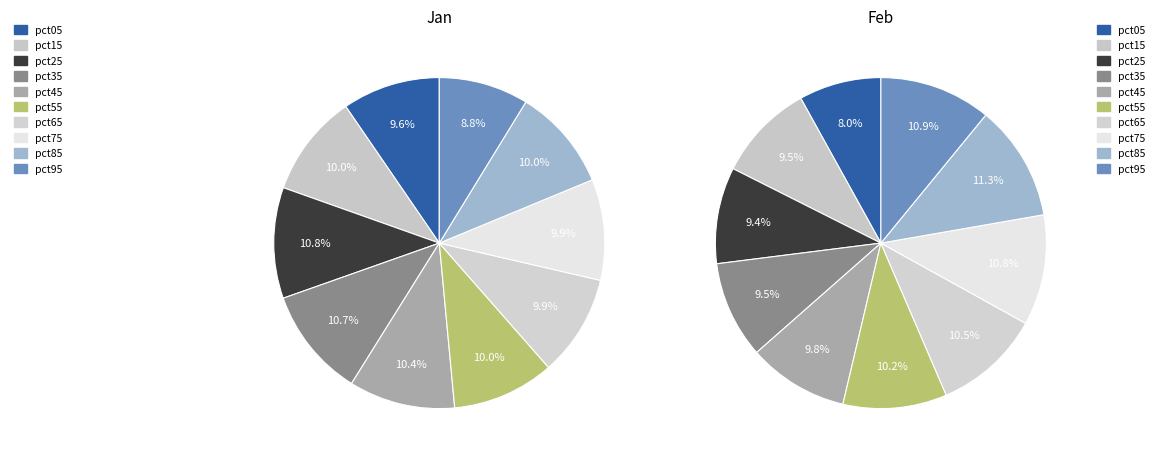

Is there any slice that represents more than half of the pie?

No